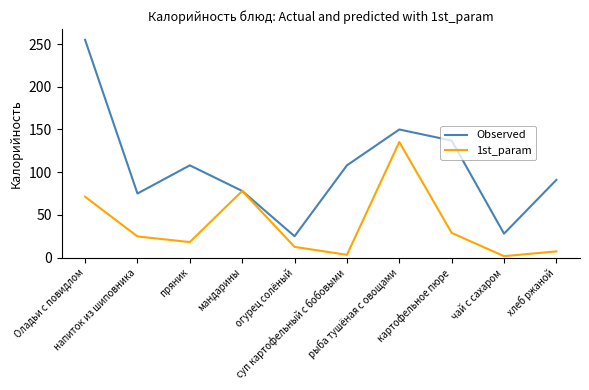

True or false: Observed has a value of 52.1 at картофельное пюре.

False